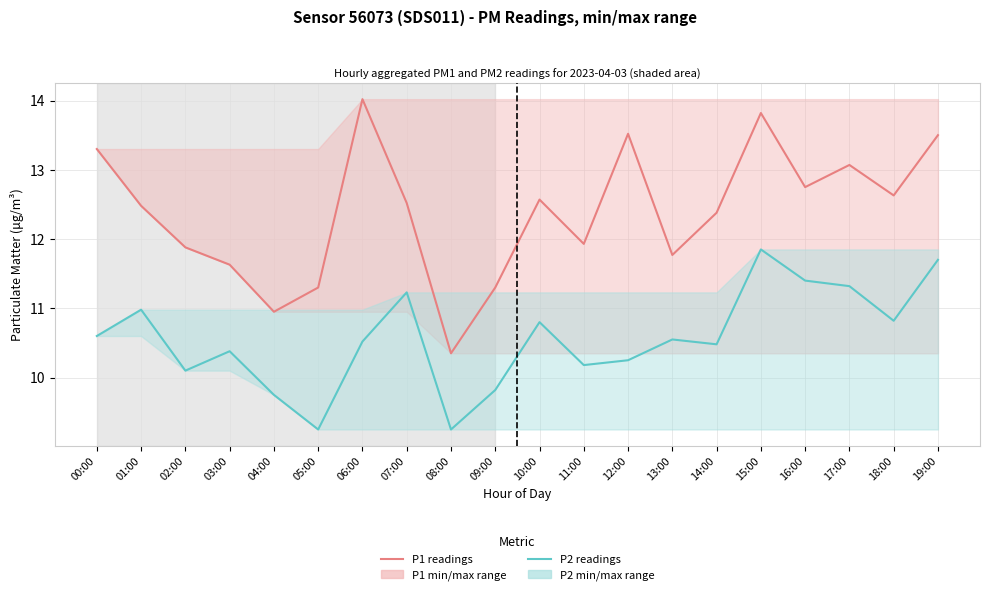

Does the chart display data point markers on the line(s)?

No